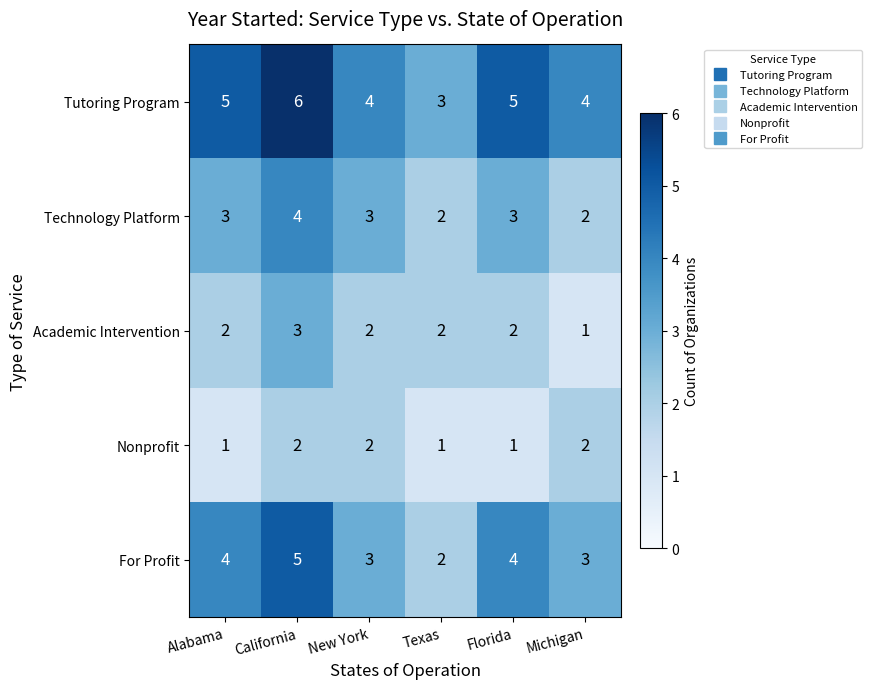

Count the Nonprofit values in the range 1 to 2.

6